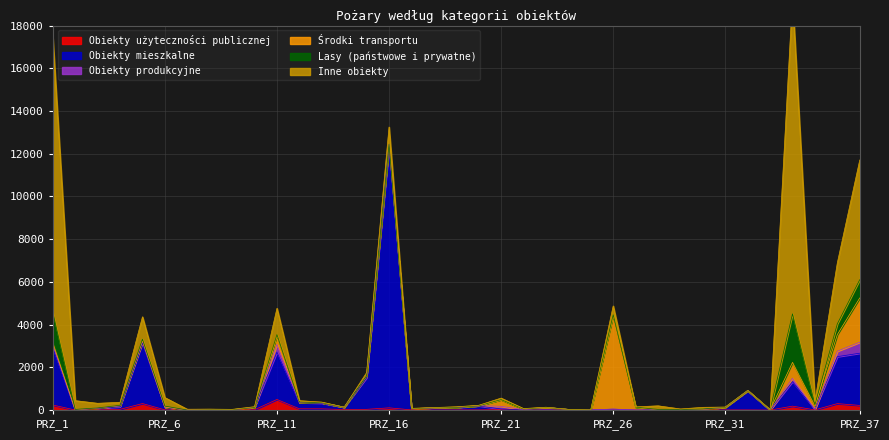

What is the difference between the Lasy (państwowe i prywatne) values at PRZ_30 and PRZ_10?

16